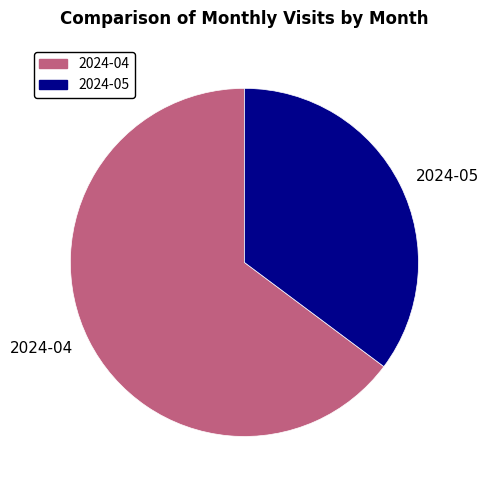

What is the largest slice in the pie chart?

2024-04